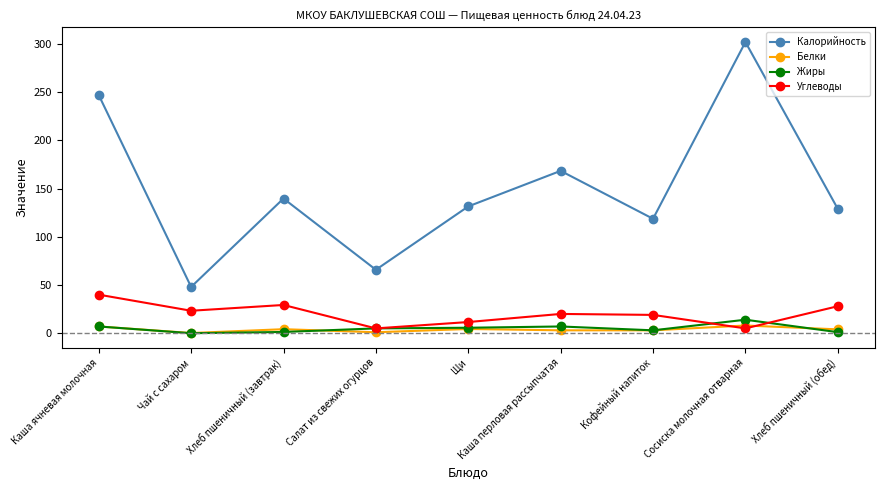

True or false: Жиры has more than 0 points higher than both neighbors.

True